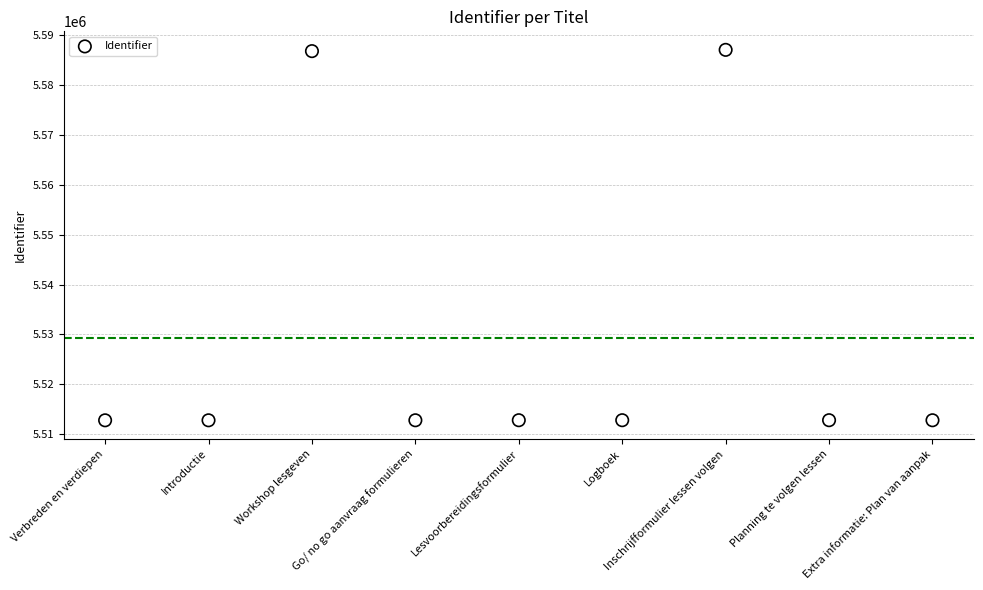

What is the average Y value?

5529282